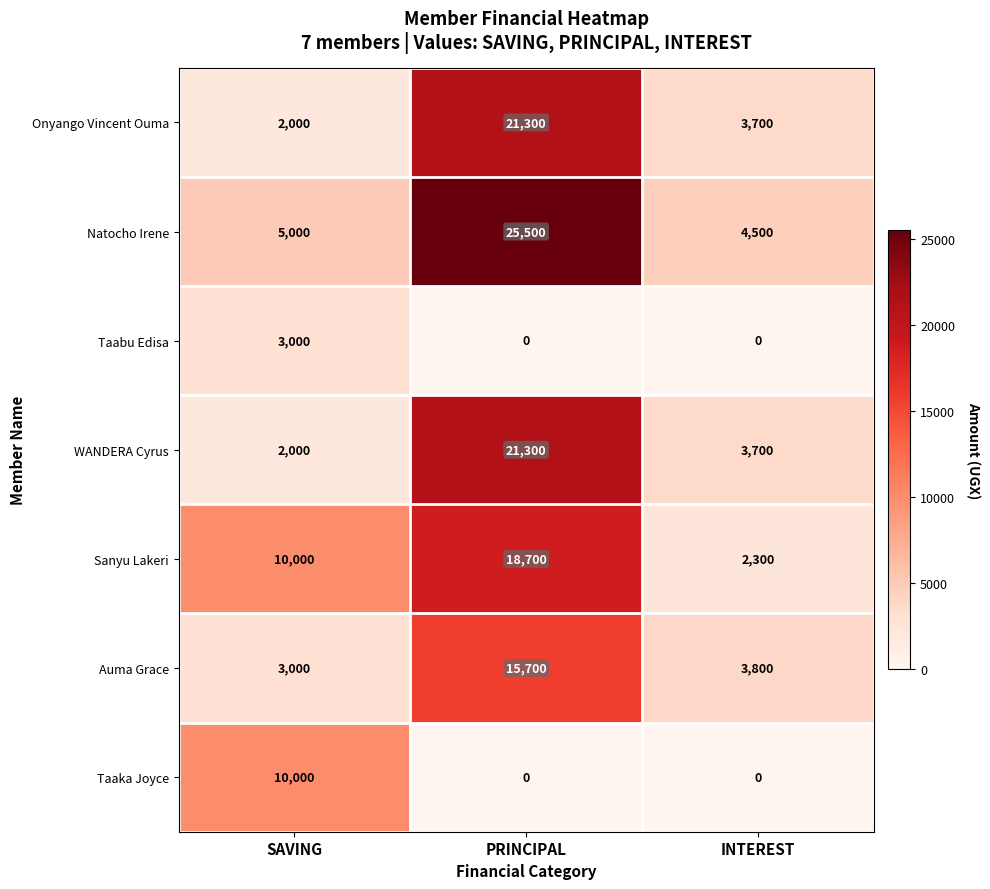

Reading left to right, list all the values displayed in this chart.

Onyango Vincent Ouma: 2000	21300	3700
Natocho Irene: 5000	25500	4500
Taabu Edisa: 3000	0	0
WANDERA Cyrus: 2000	21300	3700
Sanyu Lakeri: 10000	18700	2300
Auma Grace: 3000	15700	3800
Taaka Joyce: 10000	0	0